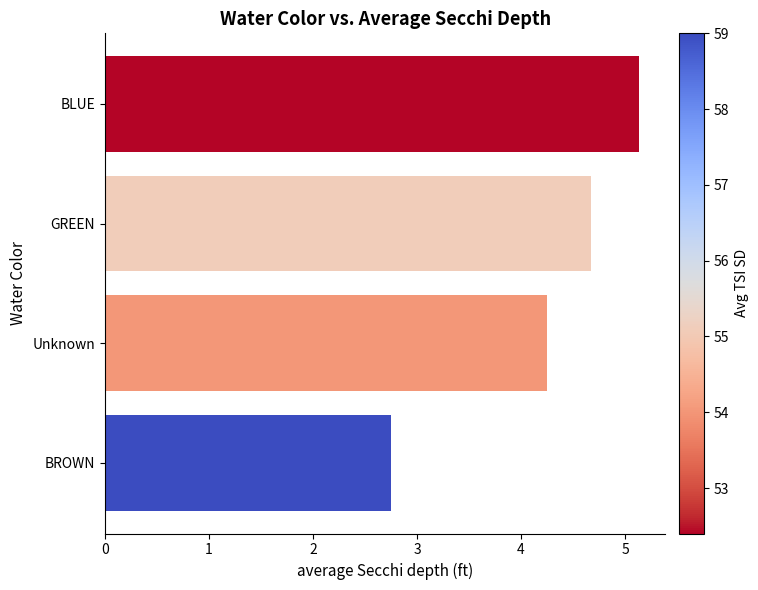

Rank the categories by value from lowest to highest.

BROWN, Unknown, GREEN, BLUE